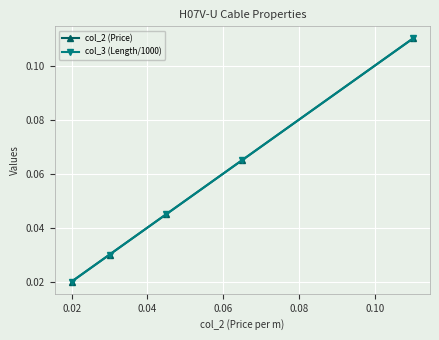

List the series in order of their peak value, lowest first.

col_2 (Price), col_3 (Length/1000)